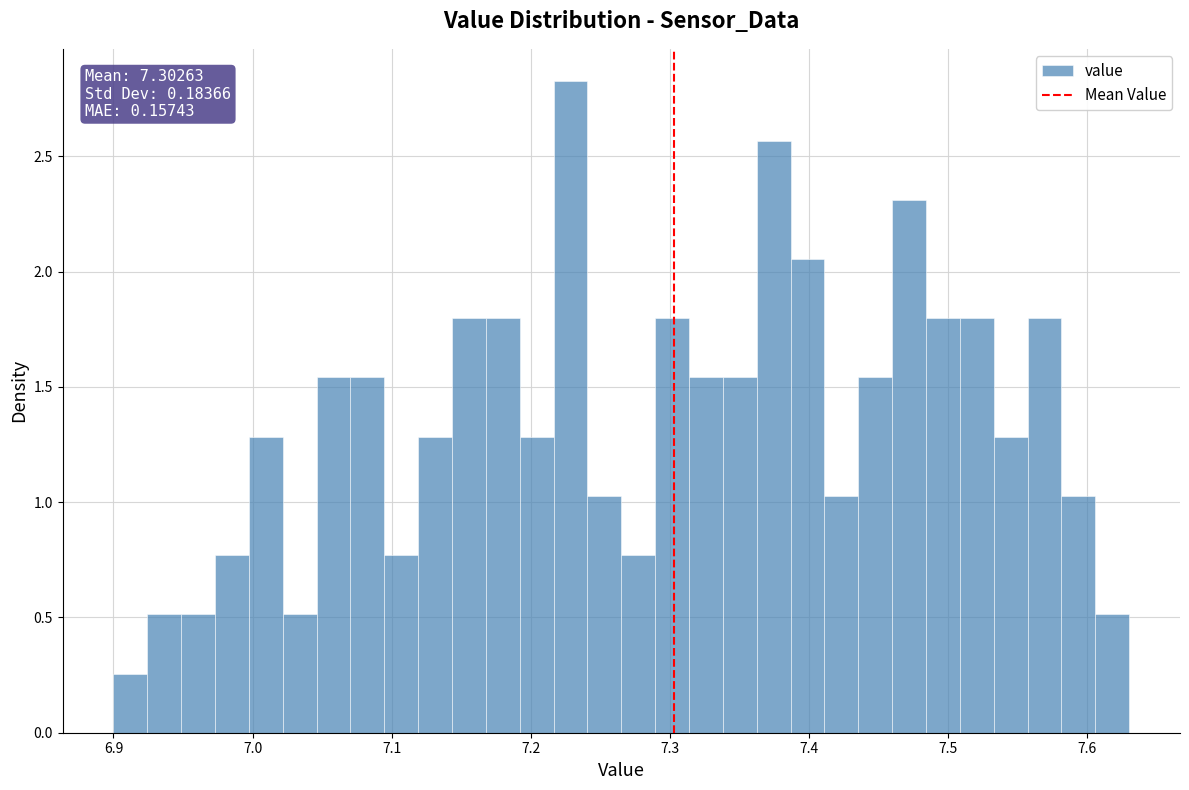

Read against the x-axis, roughly where is the centre of the tallest bar?

7.23